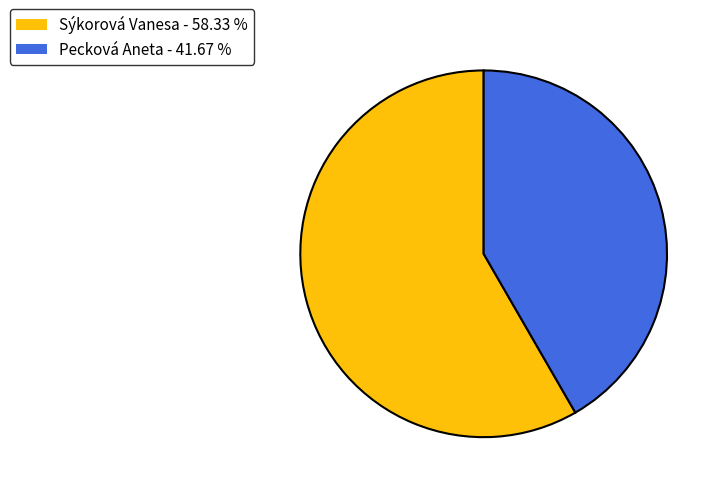

Does any single category account for the majority?

Yes